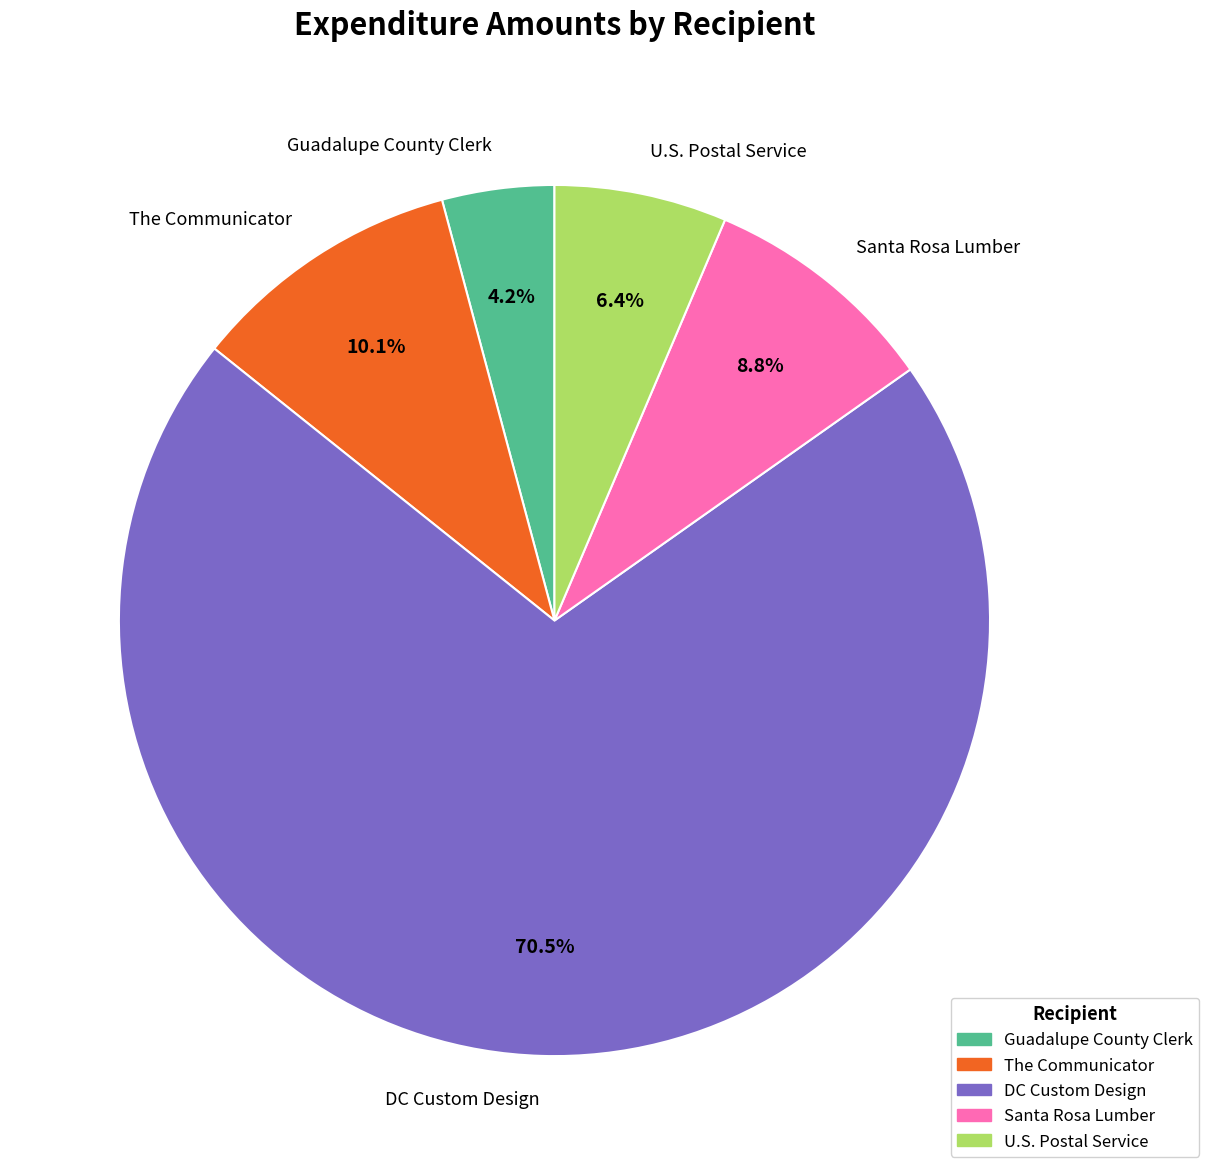

Which has a higher value, The Communicator or DC Custom Design?

DC Custom Design